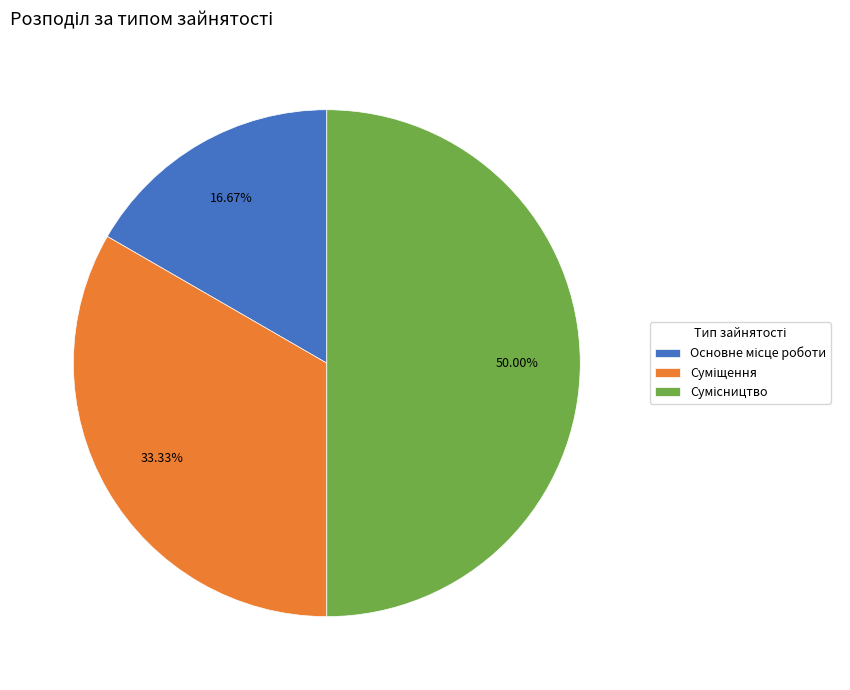

Which category has the smallest portion of the pie?

Основне місце роботи